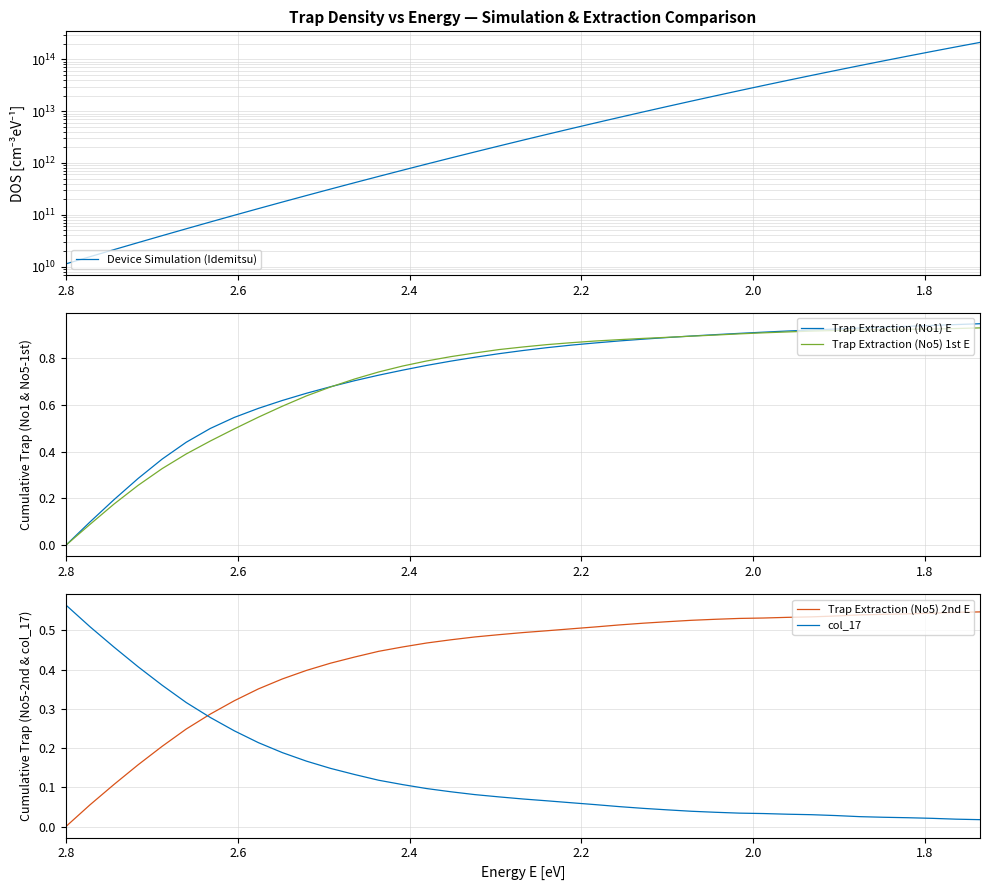

Does the chart have visible grid lines?

Yes